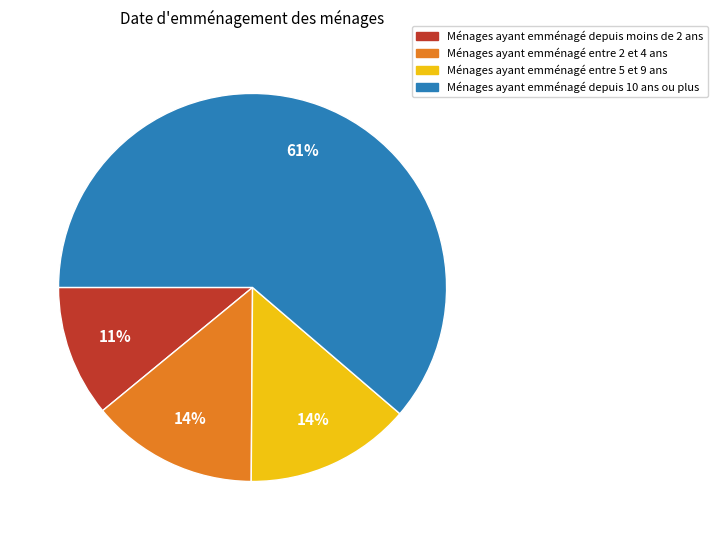

To the nearest percent, what is the average slice percentage?

25%